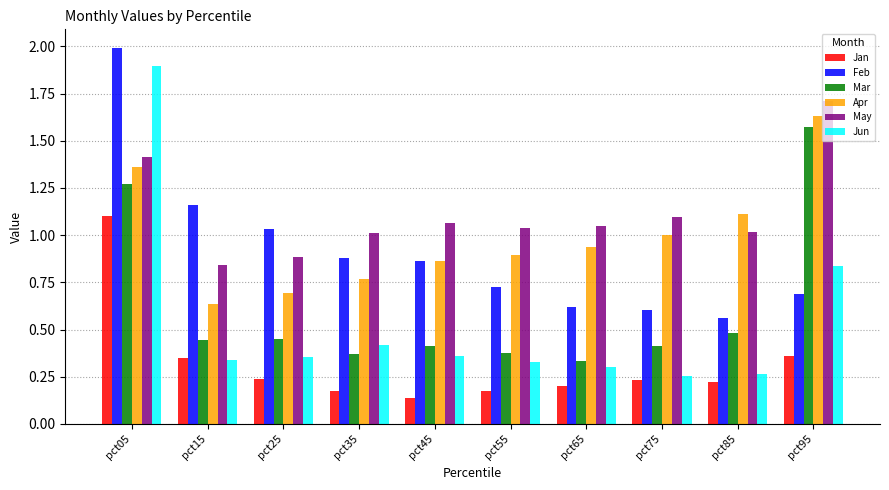

The value of Feb at pct75 is 0.6. True or false?

True